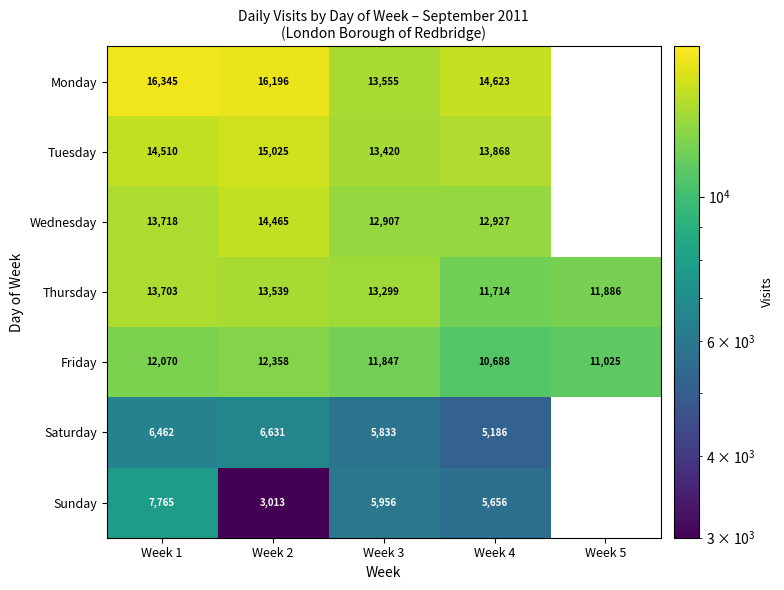

What is the sum of the Friday values at Week 2 and Week 1?

24428